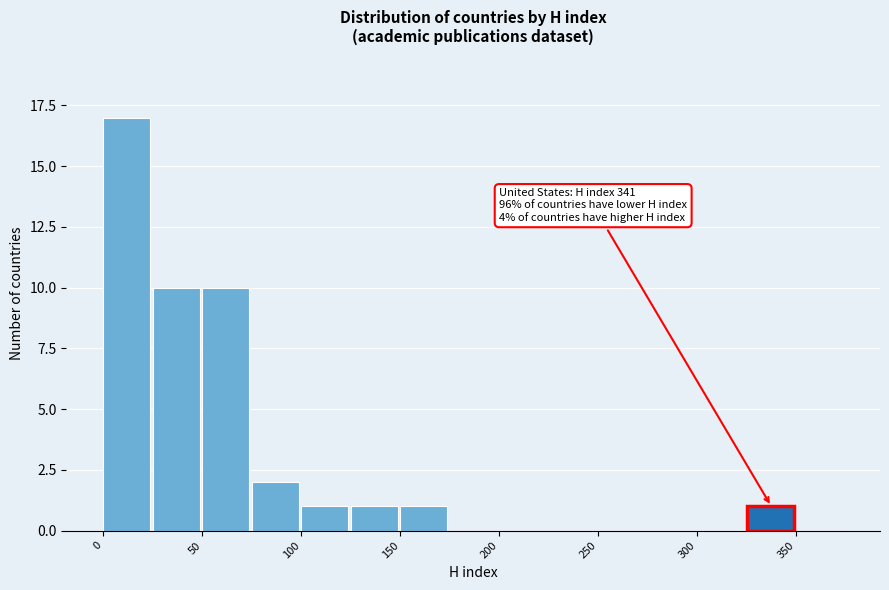

Over which range of the x-axis is the bar tallest?

0 to 25